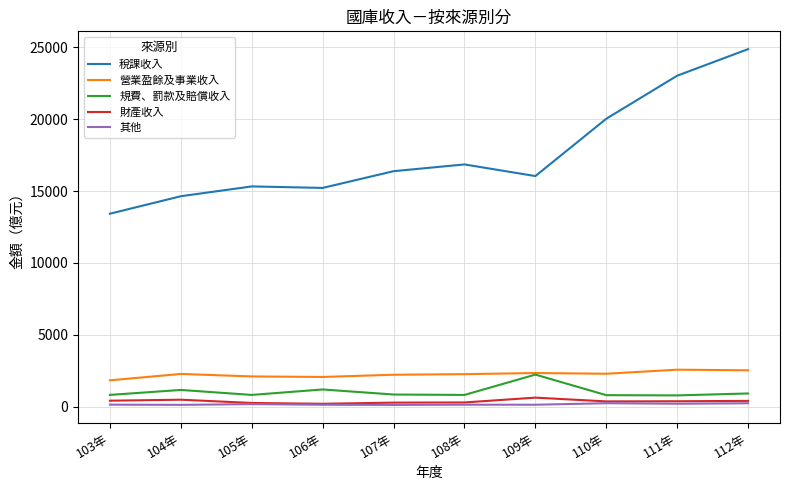

What is the average value of the 營業盈餘及事業收入 series?

2253